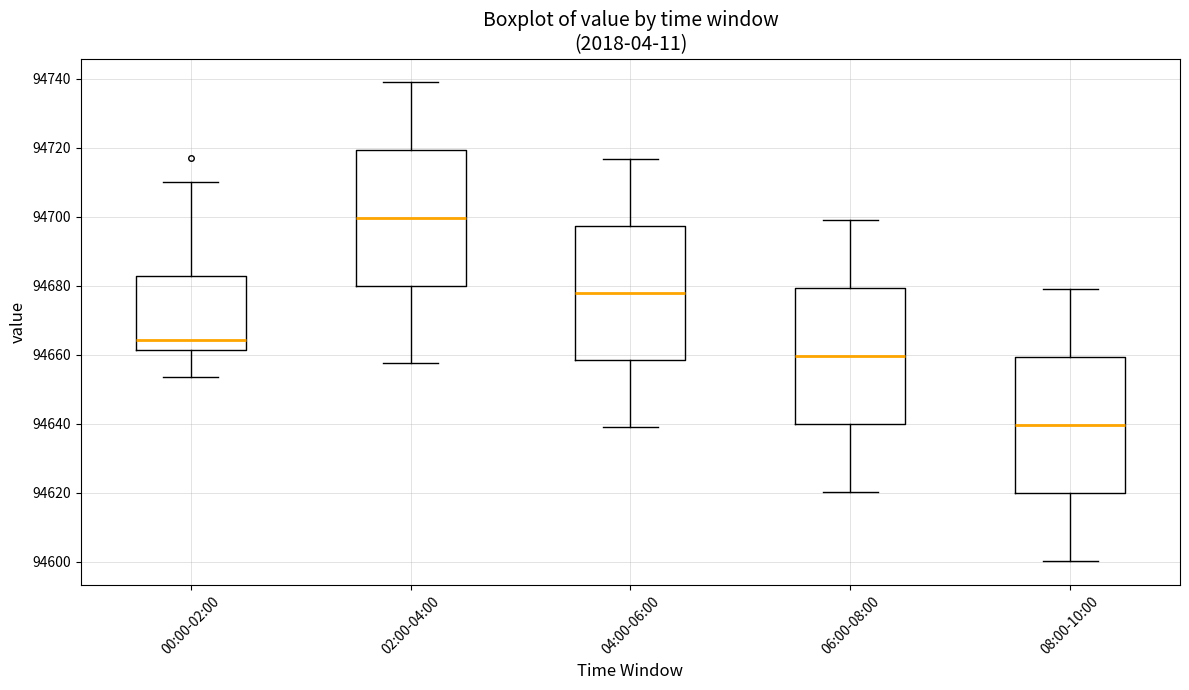

Which box has the lowest median line?

08:00-10:00